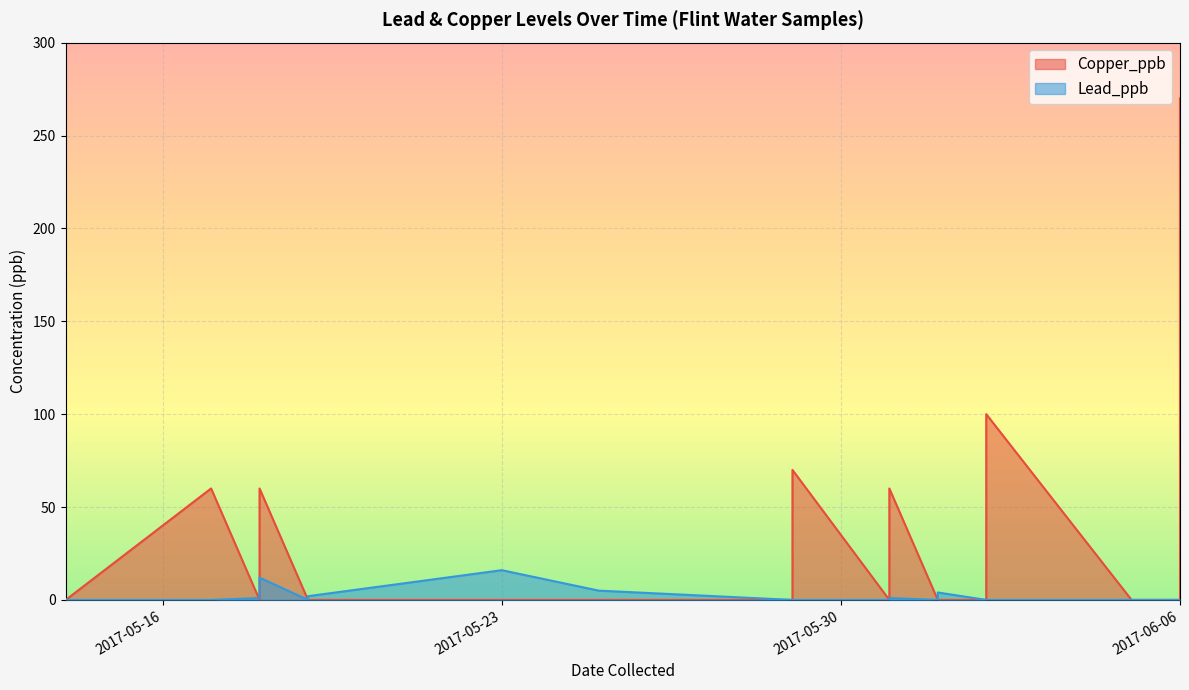

Rank the series at 2017-06-01 from highest to lowest value.

Copper_ppb, Lead_ppb